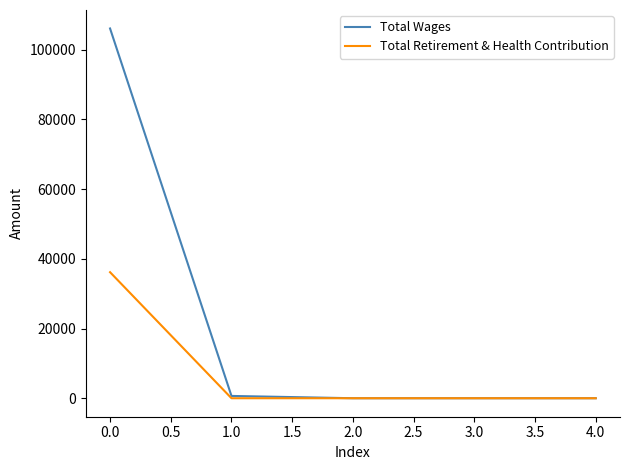

List the series in order of their overall mean, lowest first.

Total Retirement & Health Contribution, Total Wages